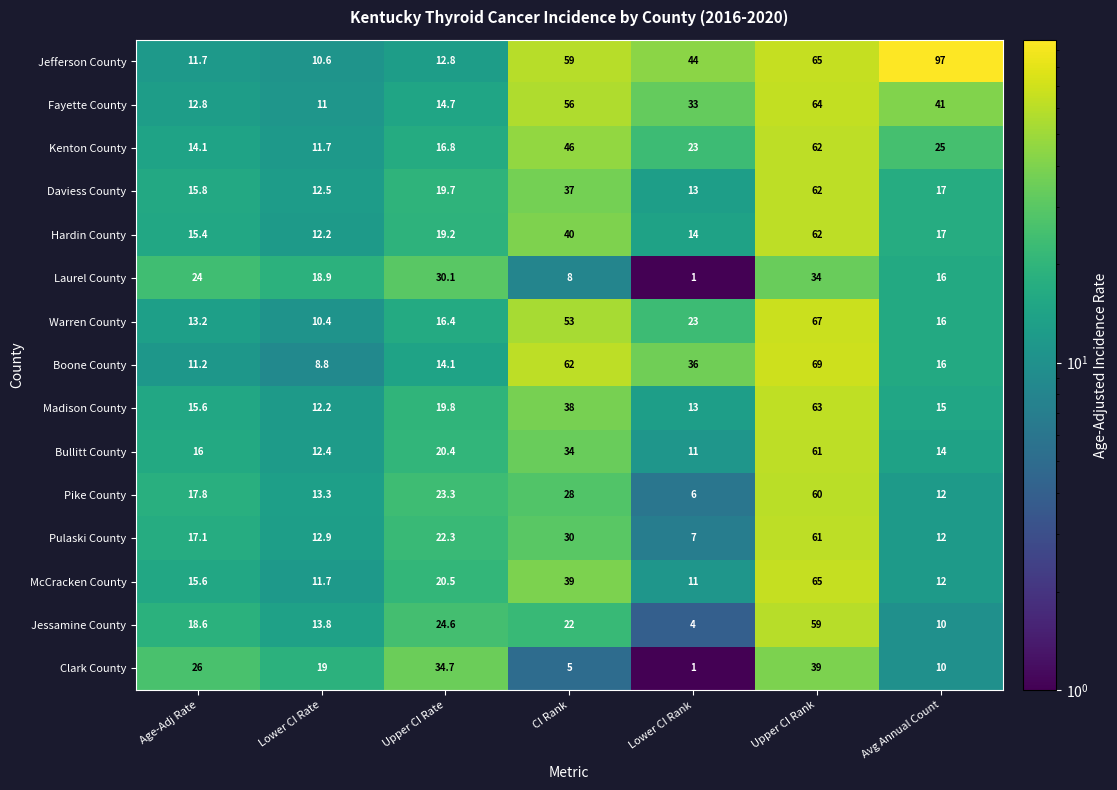

What is the spread (max minus min) of values at Age-Adj Rate?

14.8